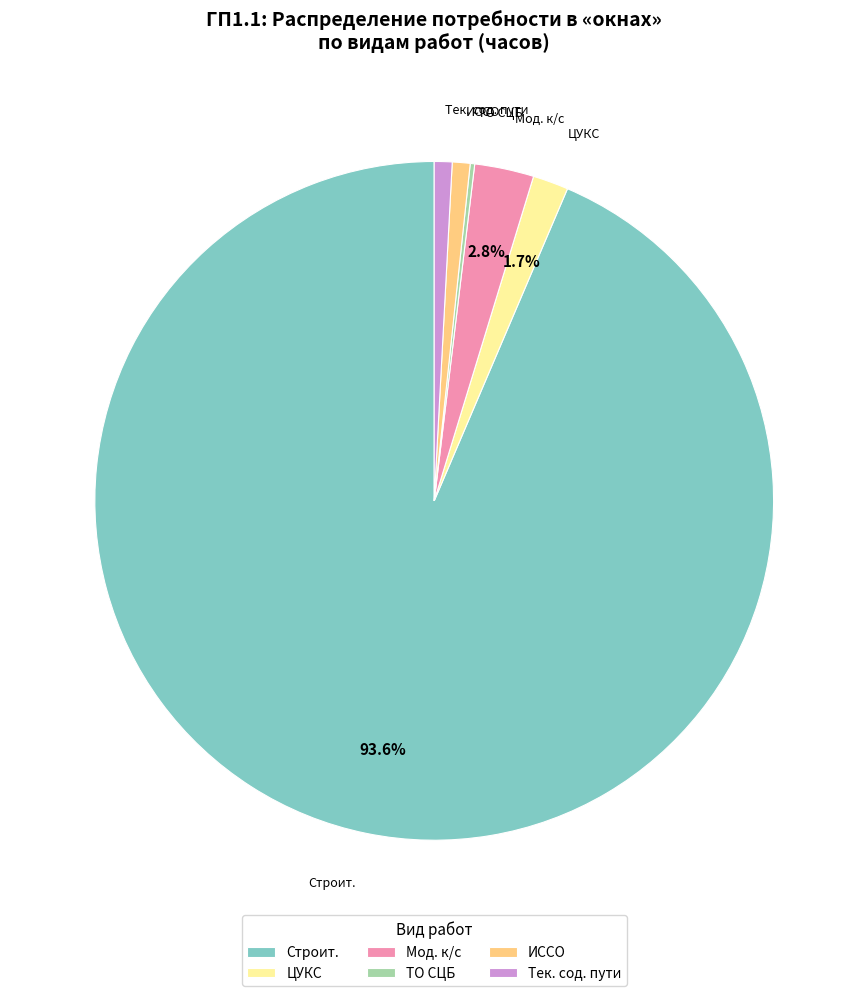

What percentage is NOT represented by ЦУКС?

98.3%